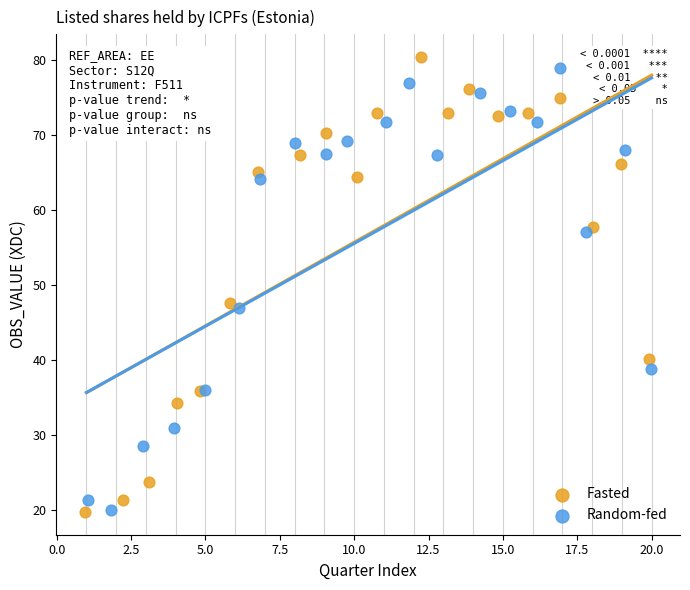

Which series has the widest spread of Y values?

Fasted